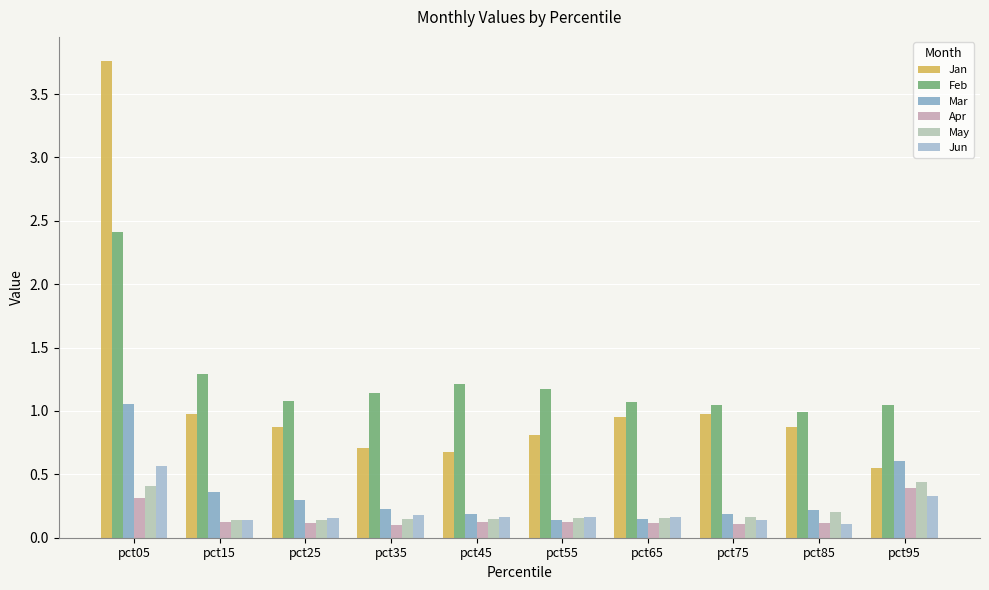

Reading left to right, what are all the values shown in this chart?

Jan: 3.8	1.0	0.9	0.7	0.7	0.8	1.0	1.0	0.9	0.6
Feb: 2.4	1.3	1.1	1.1	1.2	1.2	1.1	1.0	1.0	1.0
Mar: 1.1	0.4	0.3	0.2	0.2	0.1	0.1	0.2	0.2	0.6
Apr: 0.3	0.1	0.1	0.1	0.1	0.1	0.1	0.1	0.1	0.4
May: 0.4	0.1	0.1	0.1	0.1	0.2	0.2	0.2	0.2	0.4
Jun: 0.6	0.1	0.2	0.2	0.2	0.2	0.2	0.1	0.1	0.3